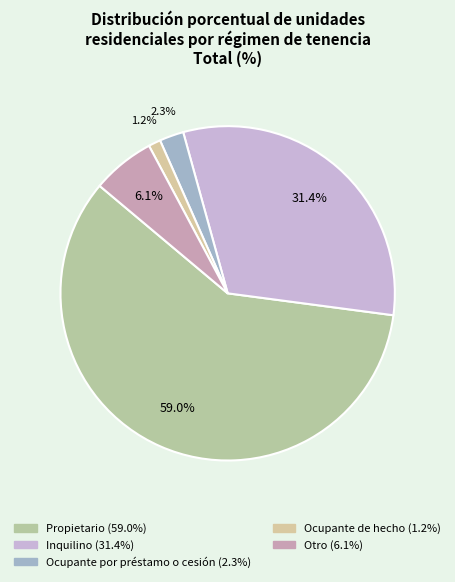

To the nearest percent, what is the average slice percentage?

20%